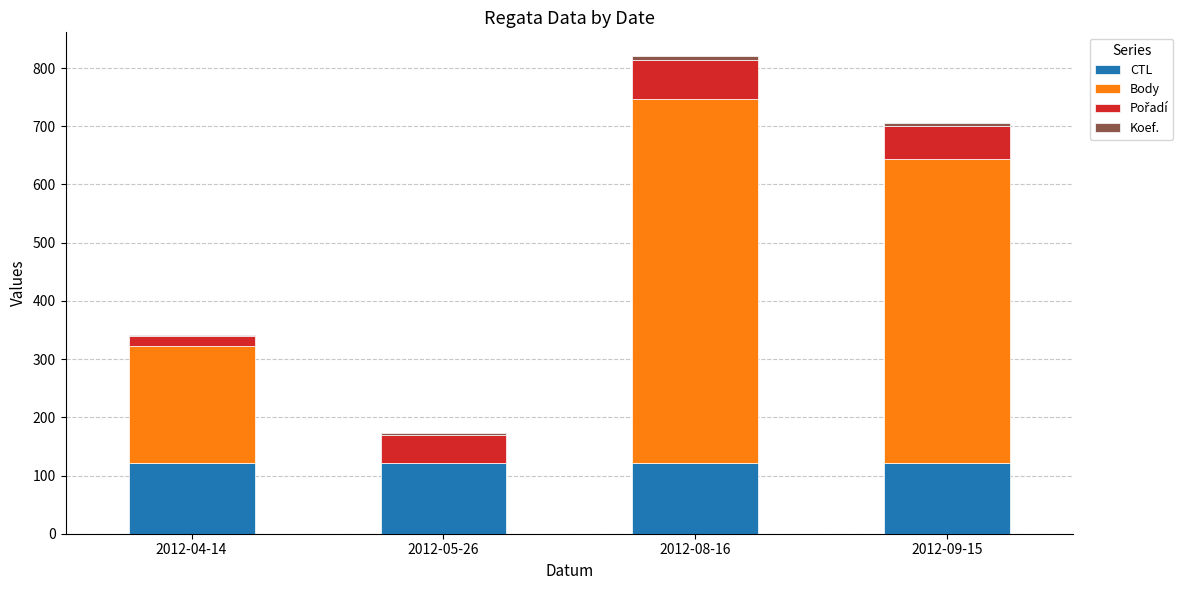

At which category is the sum across all series the highest?

2012-08-16